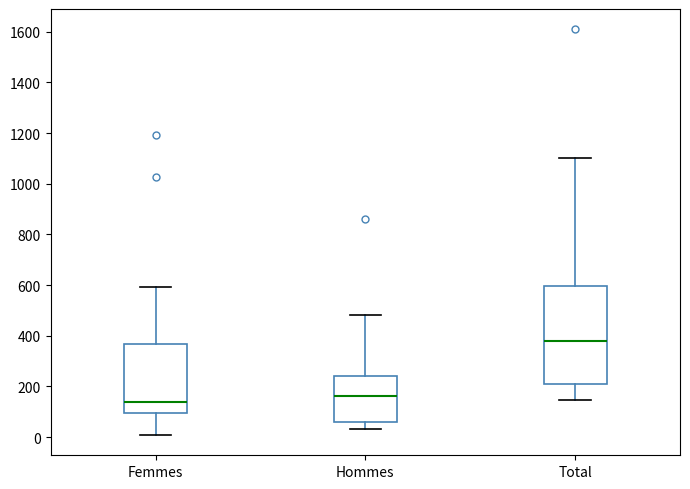

Which box is the tallest, from its lower edge to its upper edge?

Total